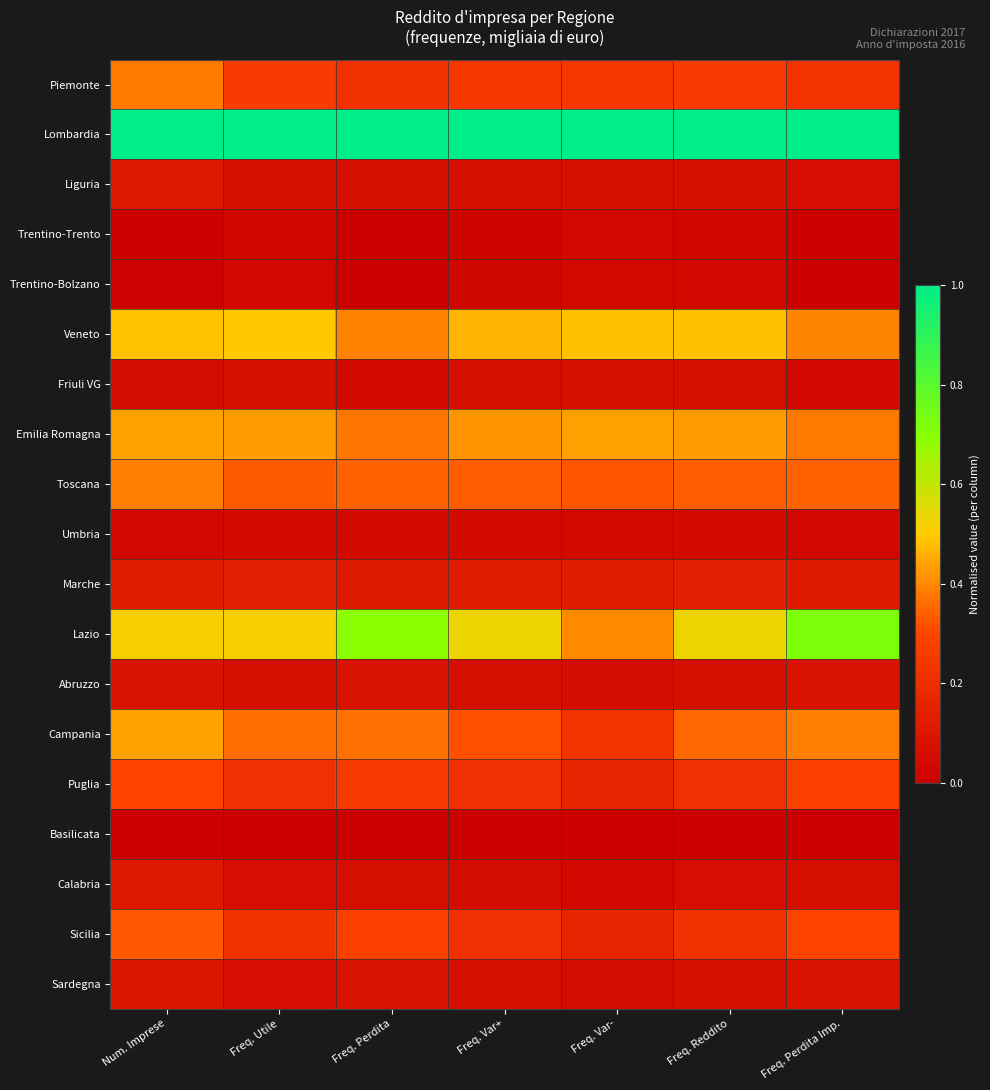

List the series in order of their peak value, highest first.

Lombardia, Lazio, Veneto, Emilia Romagna, Campania, Toscana, Piemonte, Sicilia, Puglia, Marche, Liguria, Calabria, Sardegna, Abruzzo, Friuli VG, Umbria, Trentino-Bolzano, Trentino-Trento, Basilicata